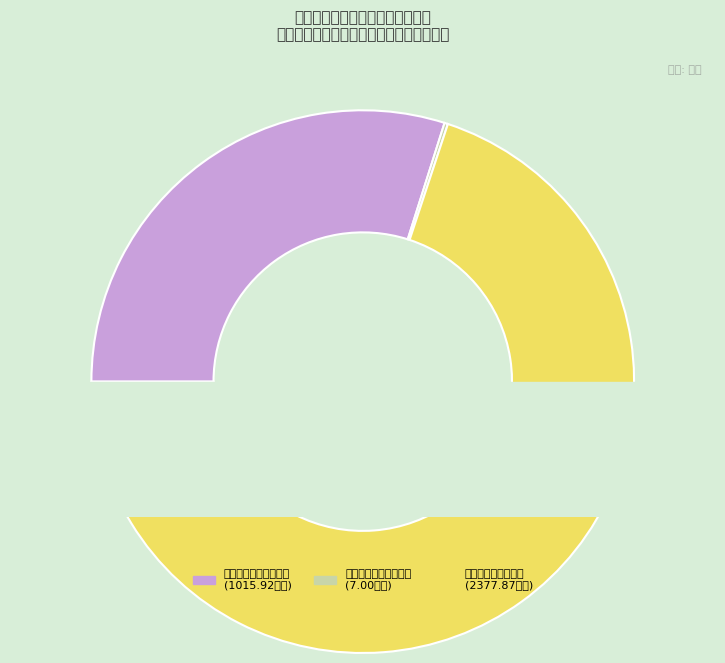

What is the largest slice in the pie chart?

对个人和家庭的补助